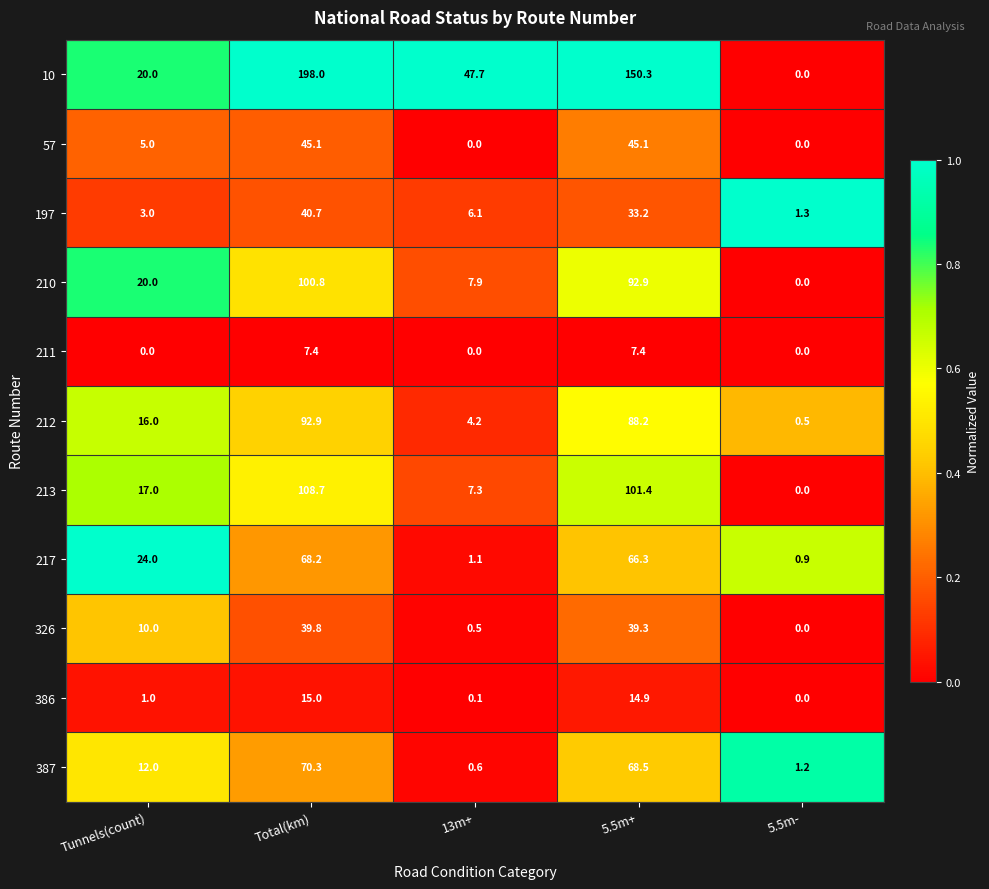

List the series in order of their peak value, highest first.

10, 213, 210, 212, 387, 217, 57, 197, 326, 386, 211